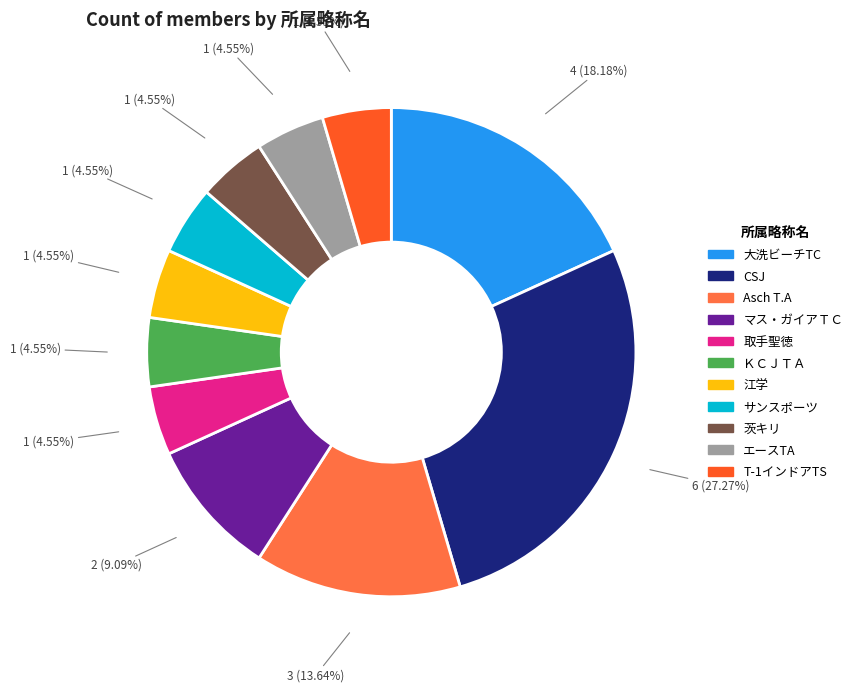

Count the number of slices in the pie.

11